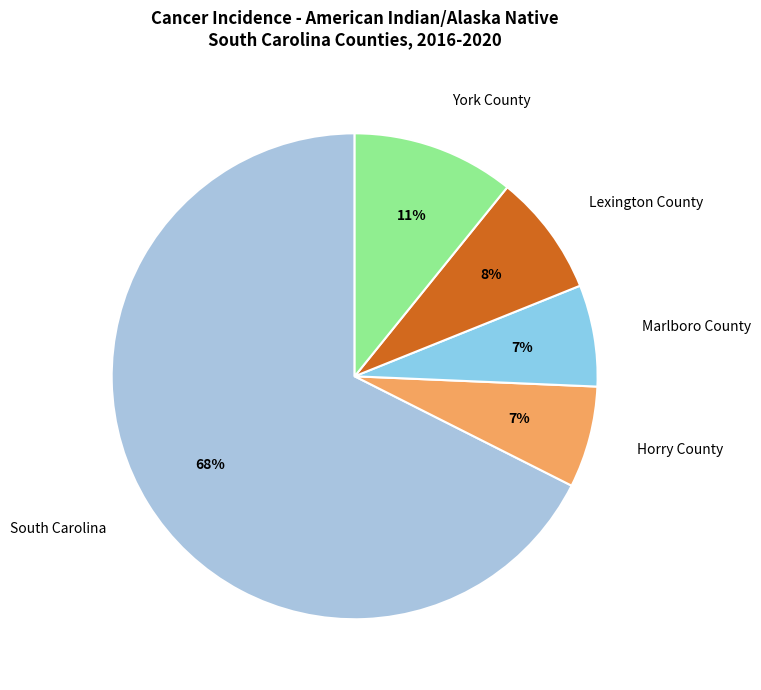

Count the number of slices in the pie.

5